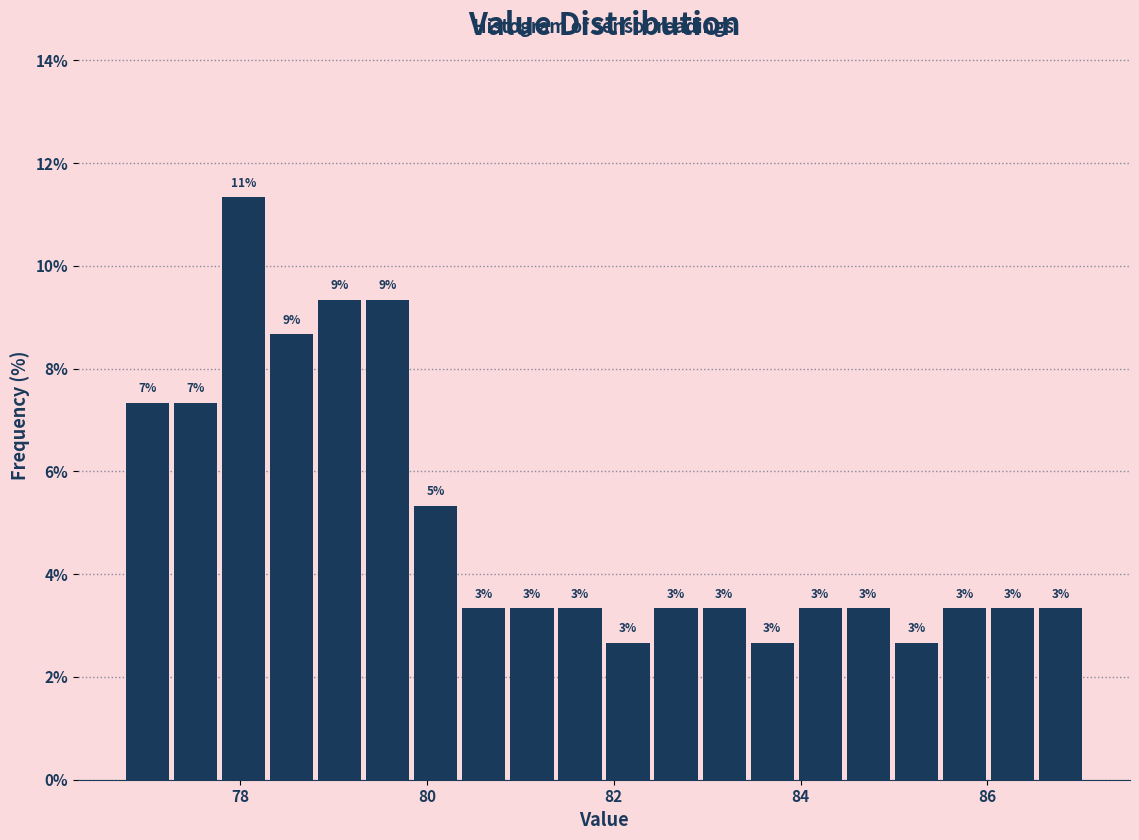

Read against the x-axis, roughly where is the centre of the tallest bar?

78.0